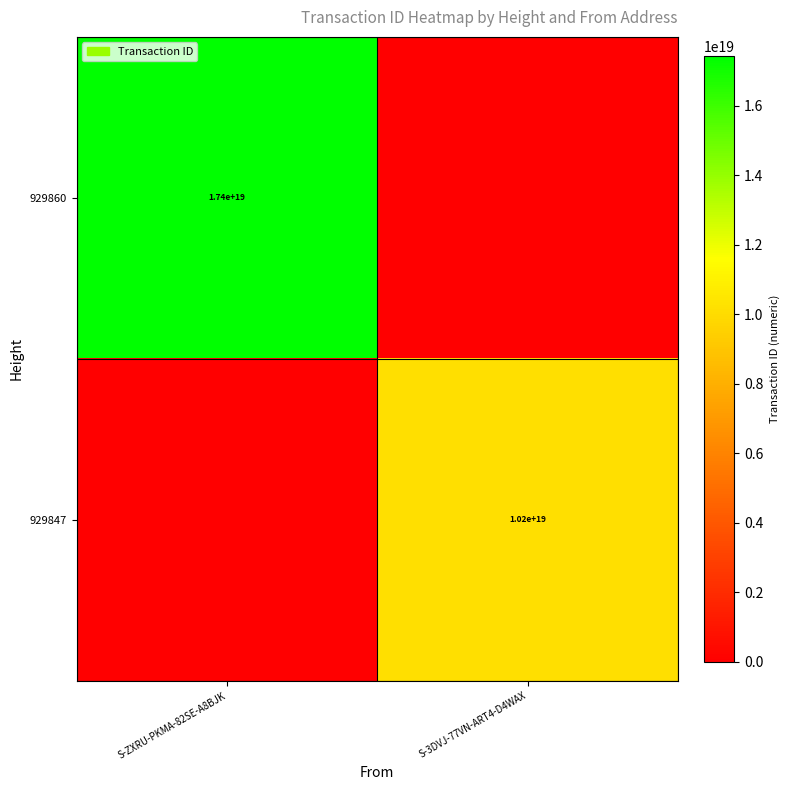

Is it true that 929847 equals 10200000000000000000 at S-3DVJ-77VN-ART4-D4WAX?

True